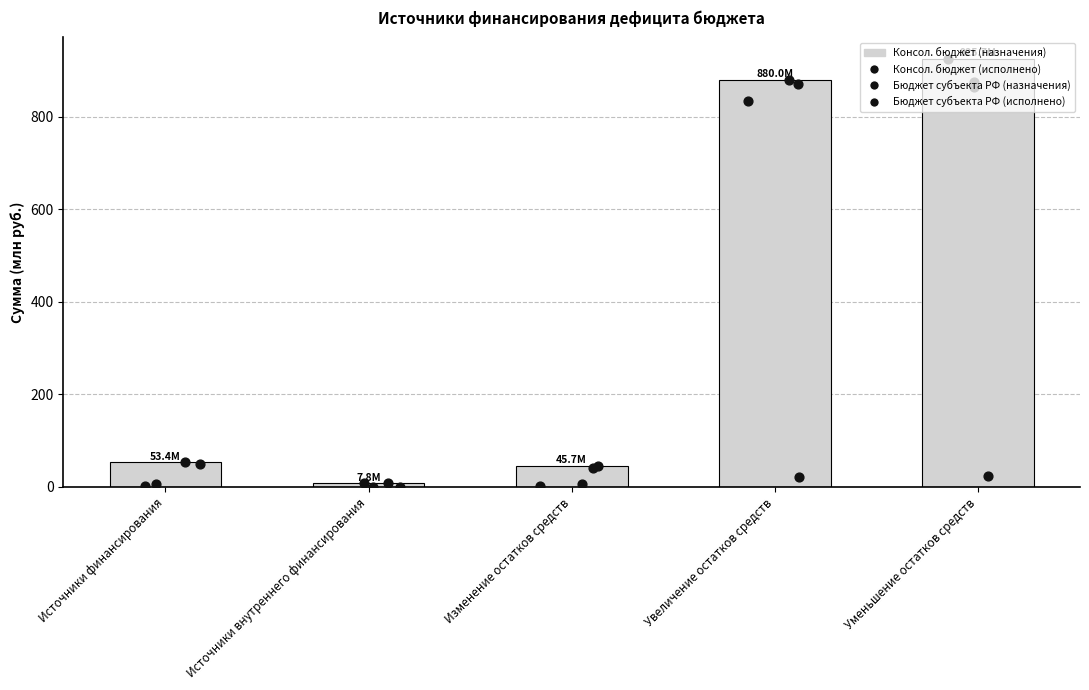

Which series has the largest total across all categories?

Консол. бюджет (назначения)